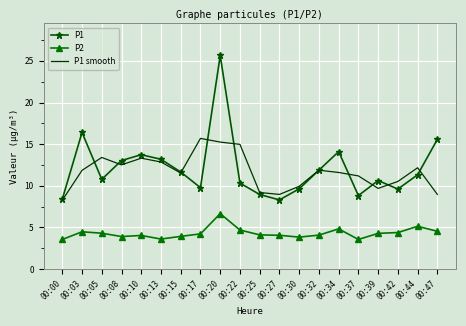

What is the total value across all series at 00:25?

22.2